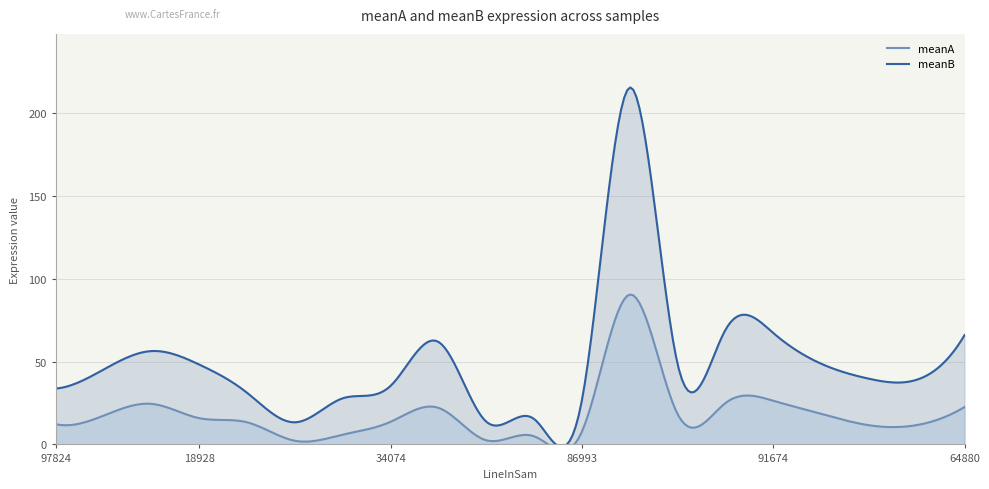

Is it true that meanA equals 5.0 at 97824?

False